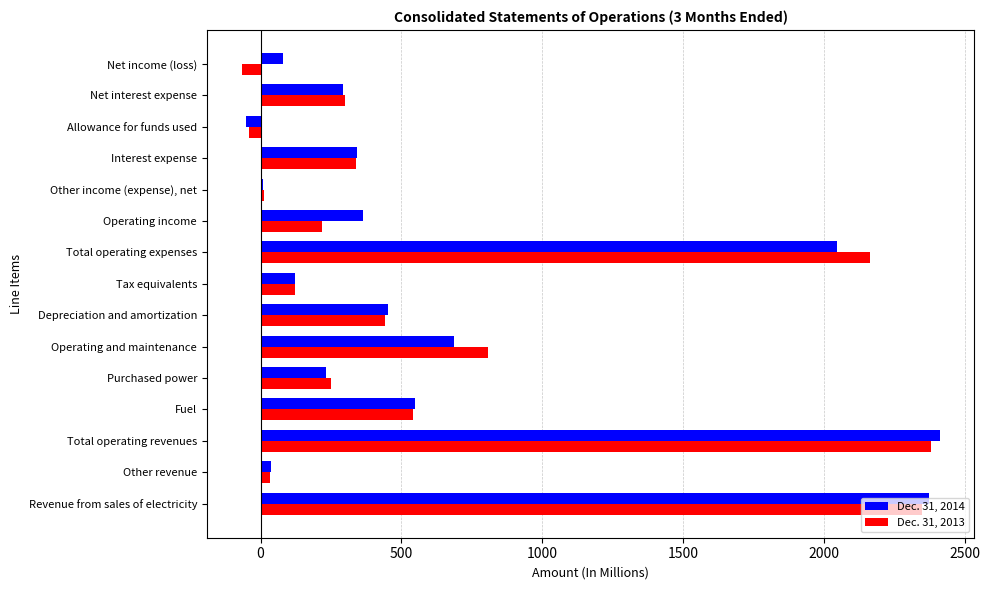

What is the difference between the highest and lowest values at Net income (loss)?

148